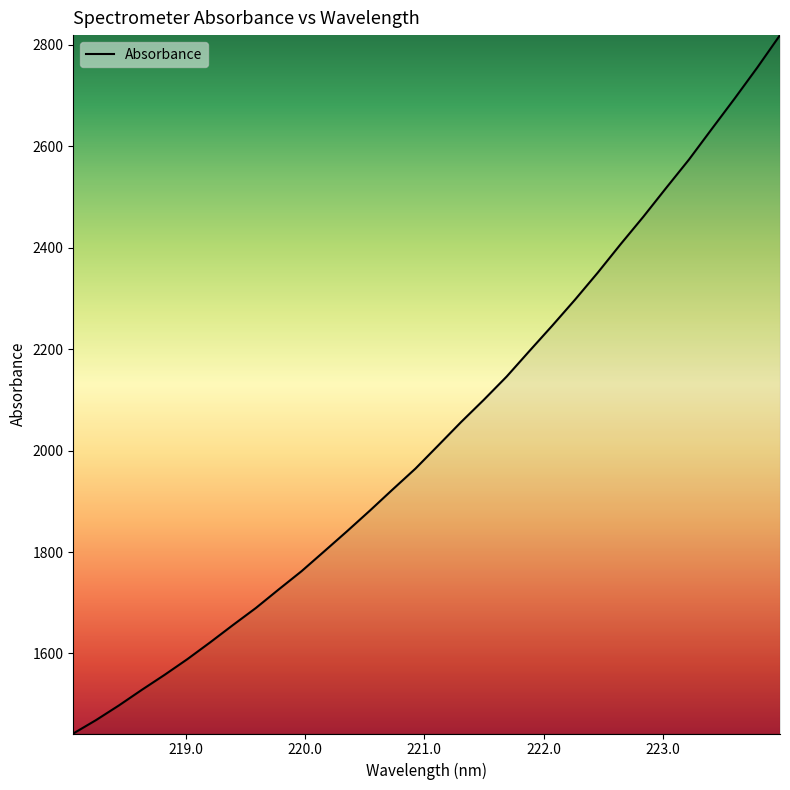

What is the difference between the maximum and minimum values?

1377.2